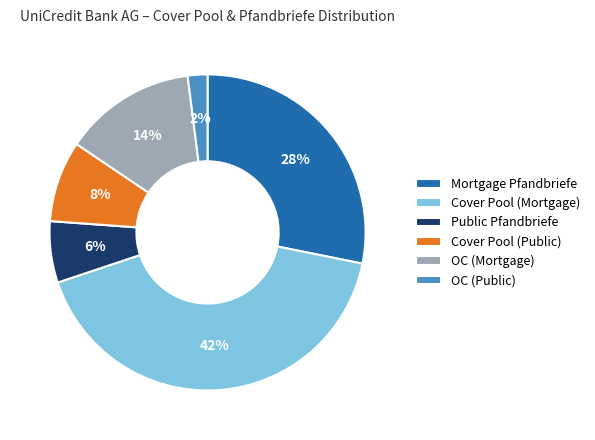

Combined, do Cover Pool (Public) and OC (Public) account for over 50%?

No